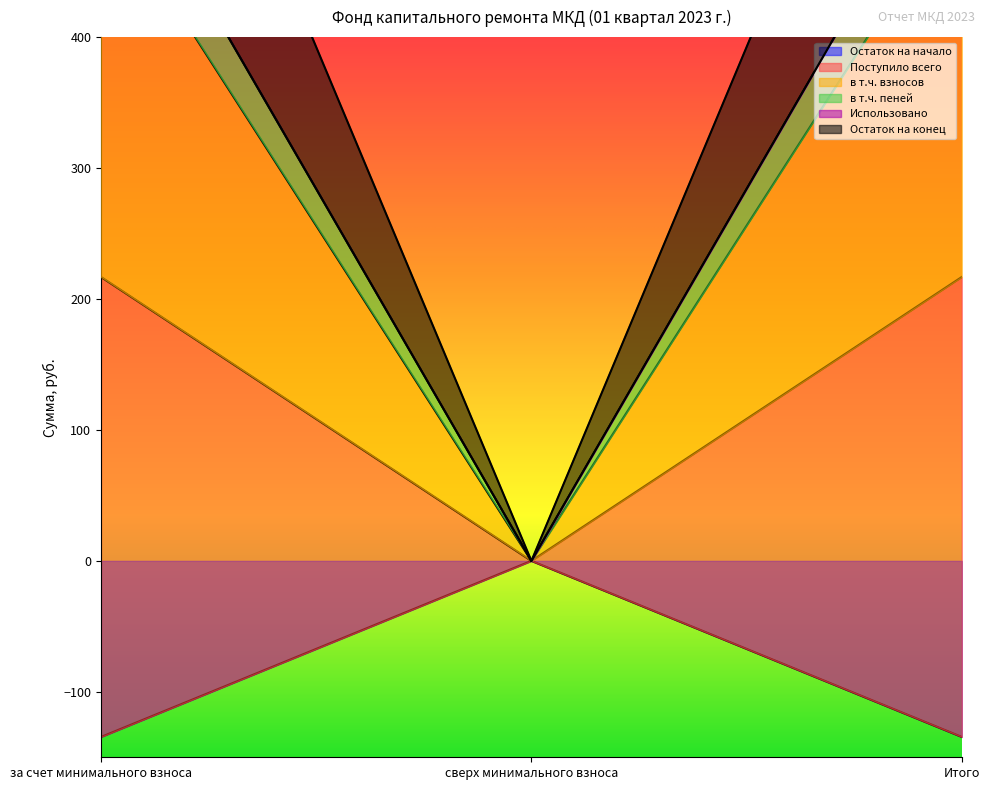

The value of Остаток на начало at за счет минимального взноса is -134.5. True or false?

True